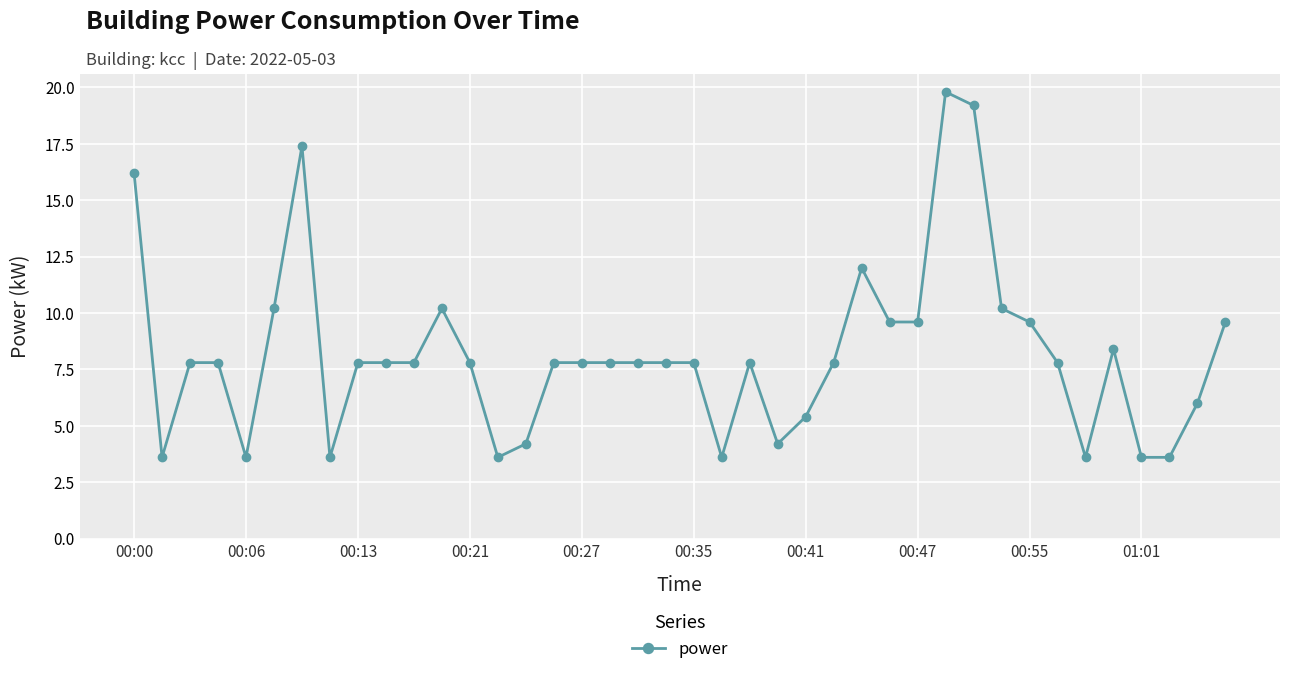

What is the value of the 32nd point from the left?

10.2